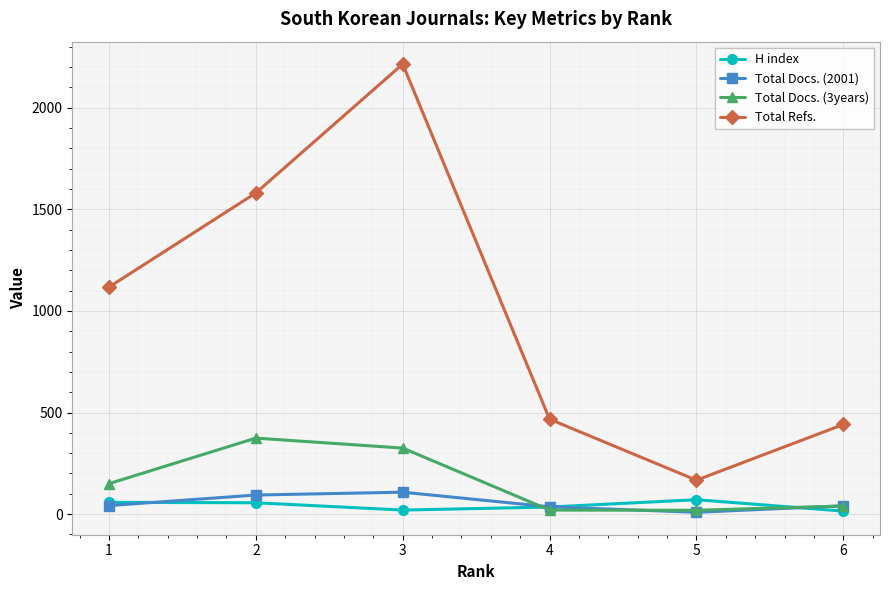

Which series has the largest total across all categories?

Total Refs.